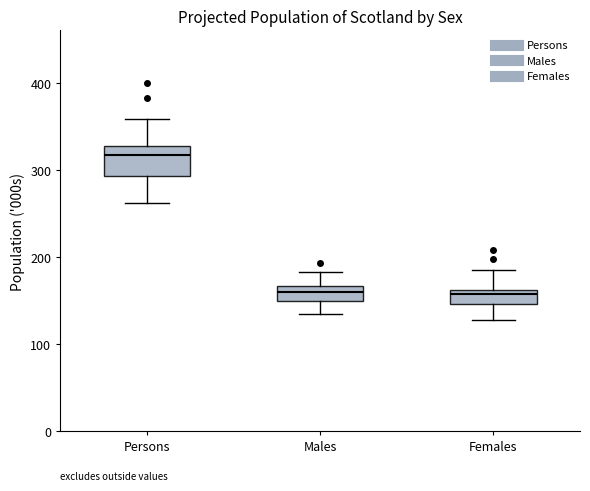

Reading left to right, transcribe this box plot: for each box, give where its median line is, the range the box spans, and where its two whiskers end, as read against the y-axis. The values are not printed on the chart, so give them approximately, as read against the axis.

Persons: median 320, box 290 to 330, whiskers 260 to 360
Males: median 160, box 150 to 170, whiskers 130 to 180
Females: median 160 (just below the box's upper edge), box 150 to 160, whiskers 130 to 190